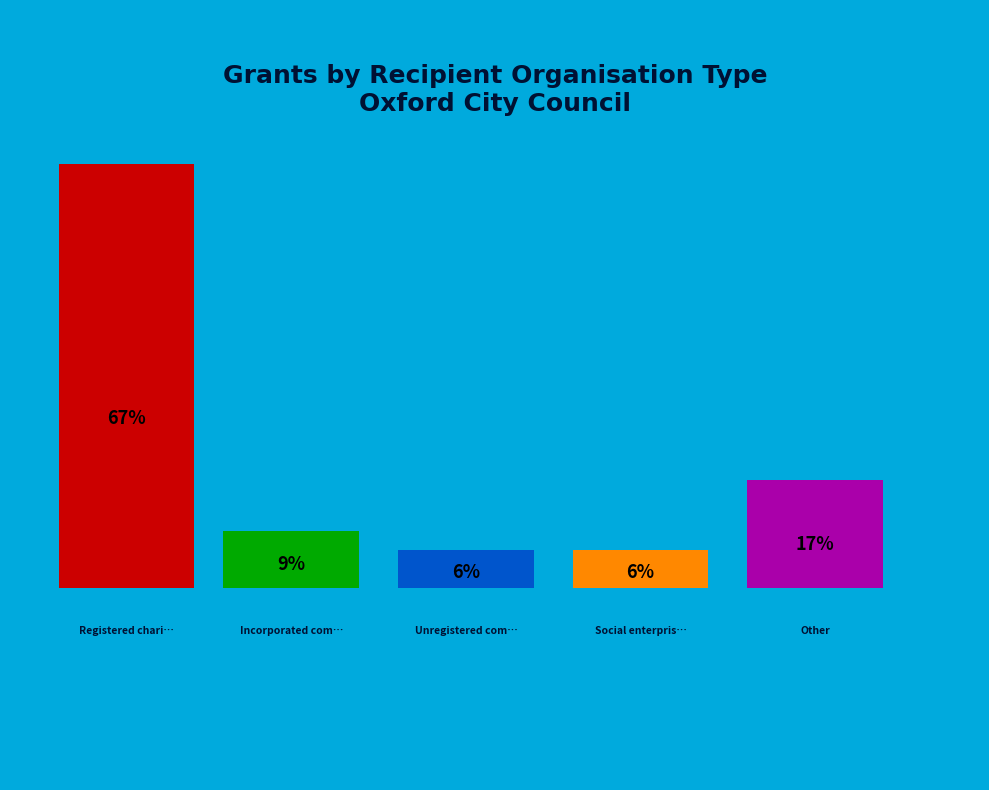

Which slice is the smallest?

Unregistered community group